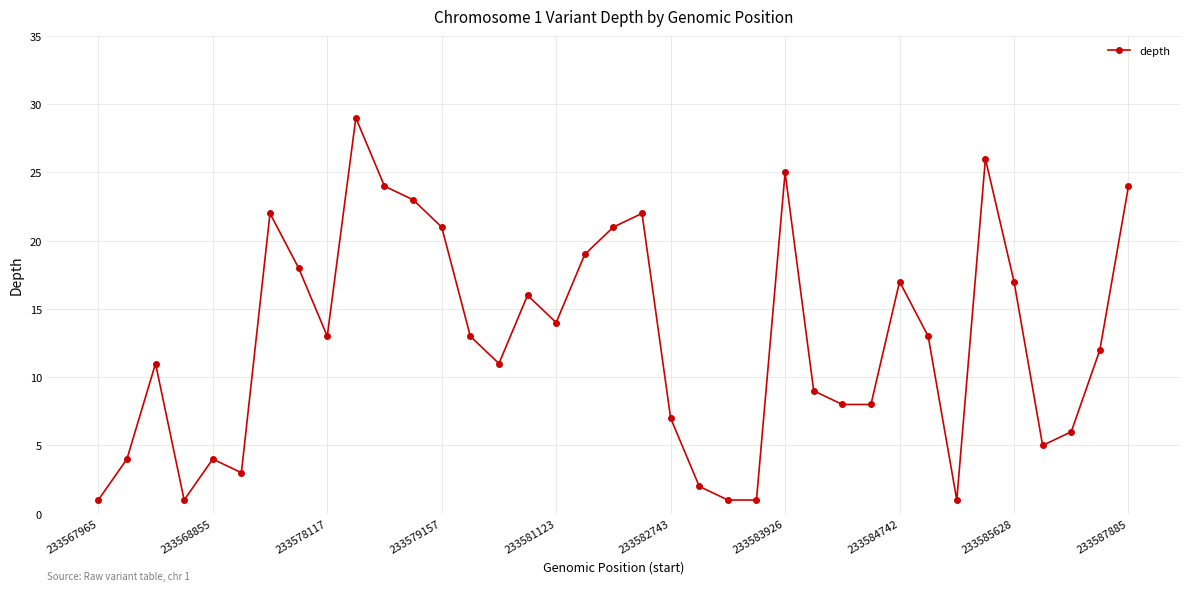

What is the difference between the second highest and minimum values?

25